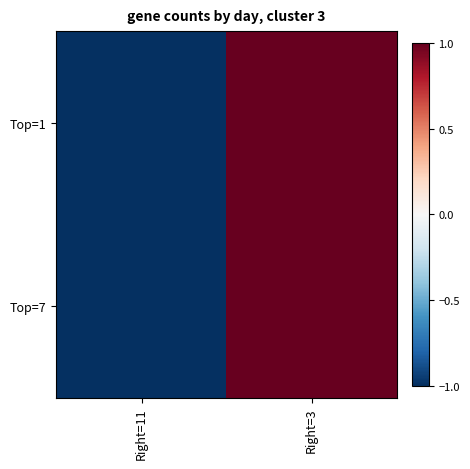

Reading left to right, transcribe all the data shown in this chart.

Top=1: Right=11=-1	Right=3=1
Top=7: Right=11=-1	Right=3=1